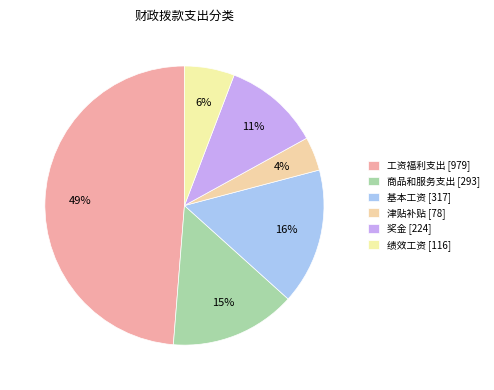

Count the number of slices in the pie.

6